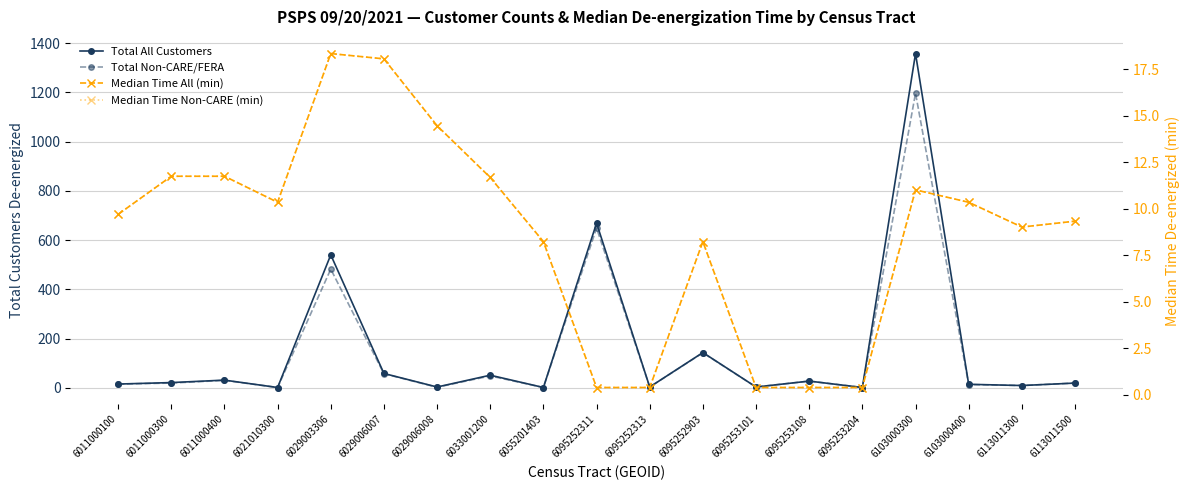

What is the smallest value displayed?

0.4